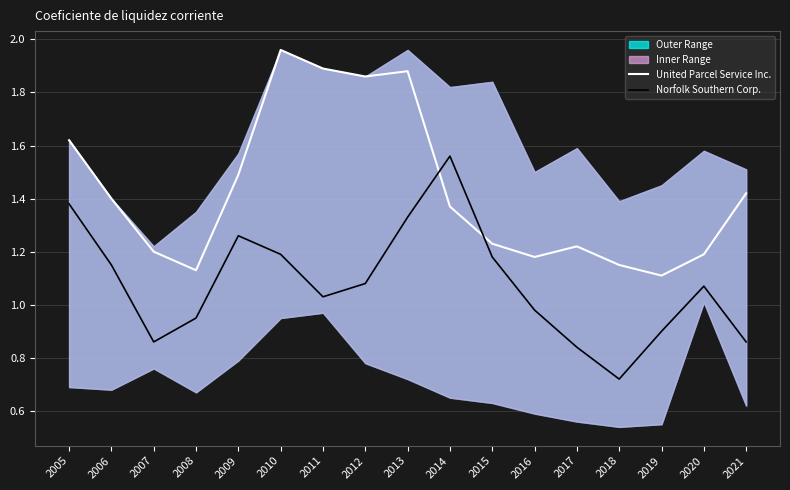

After their last crossing, which series has the higher values: United Parcel Service Inc. or Norfolk Southern Corp.?

United Parcel Service Inc.